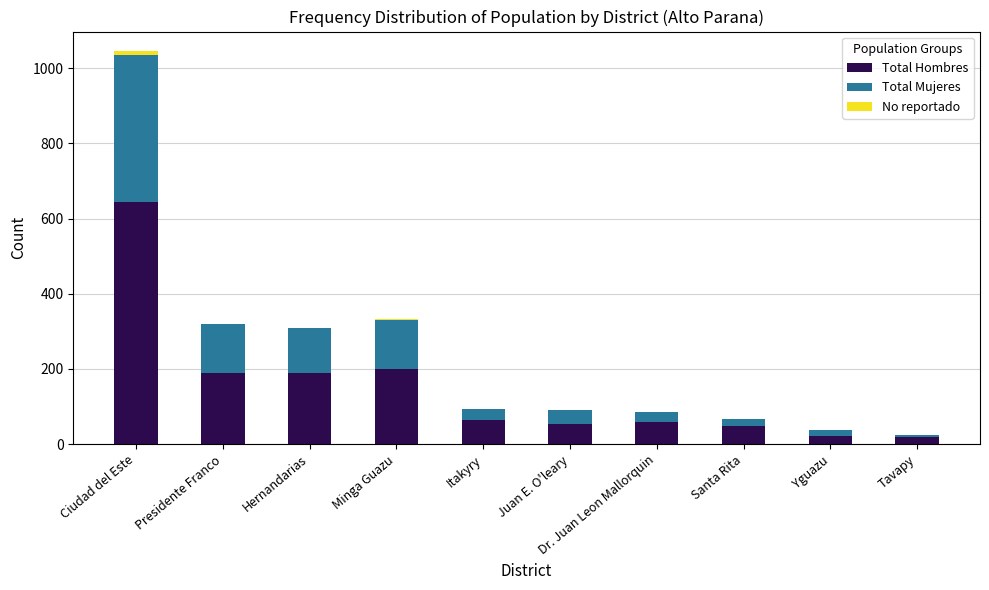

What is the maximum value for Total Hombres?

643